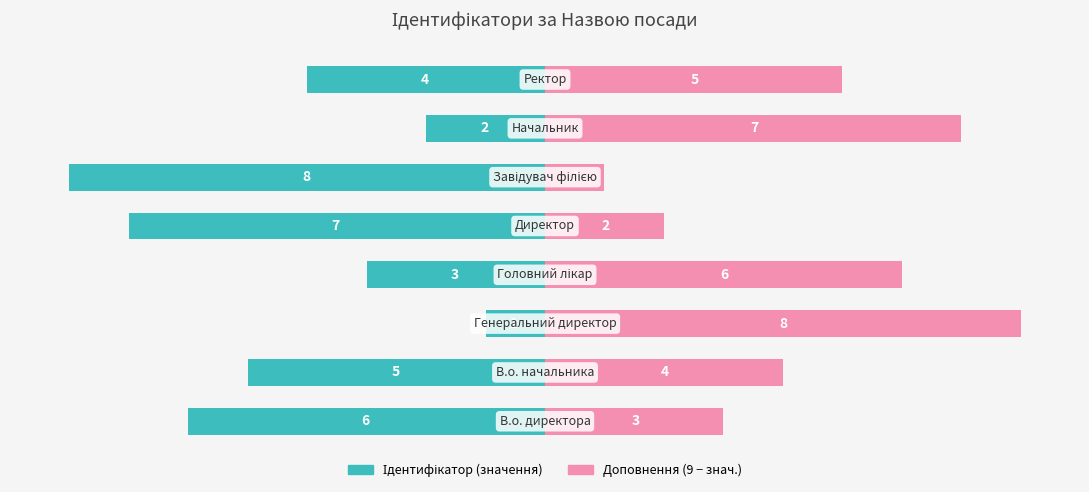

Is the value of Ідентифікатор (значення) at 4 greater than the value of Доповнення (9 − знач.) at 7?

No